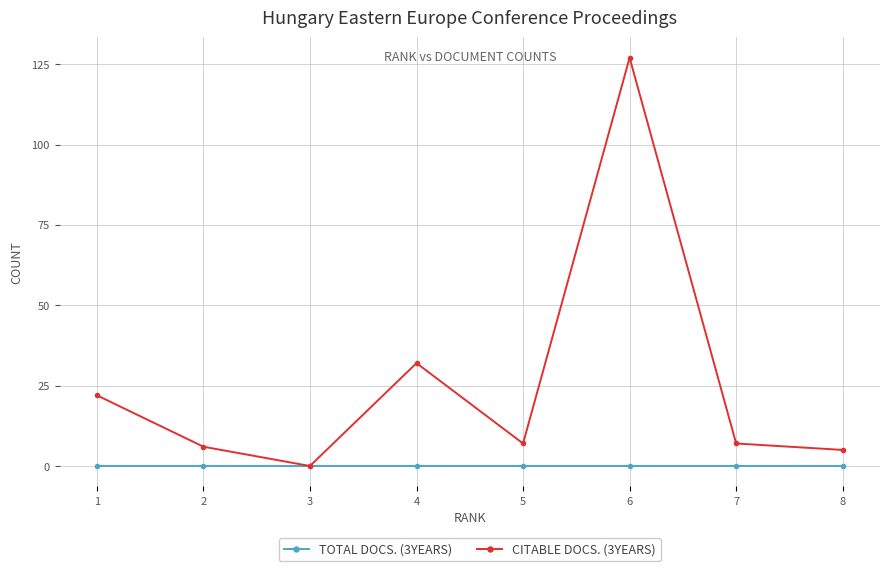

True or false: Total Docs. (3years) and Citable Docs. (3years) cross at least once.

False